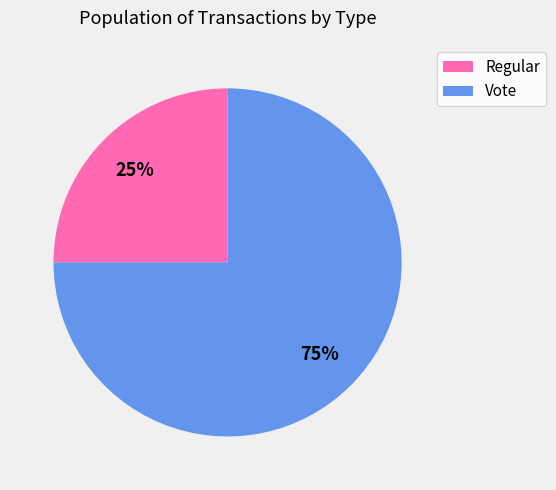

To the nearest percent, what is the average slice percentage?

50%